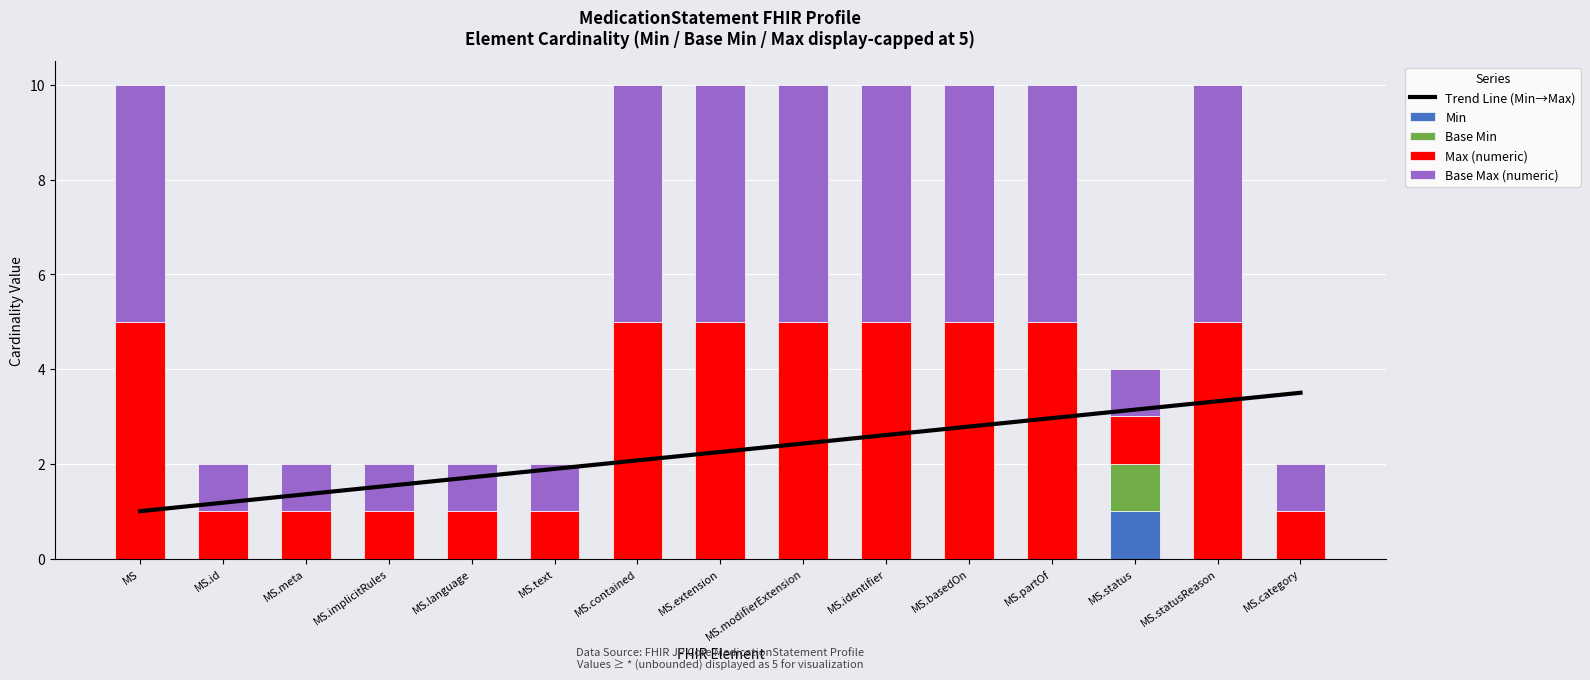

The value of Min at MS.modifierExtension is 0.0. True or false?

True